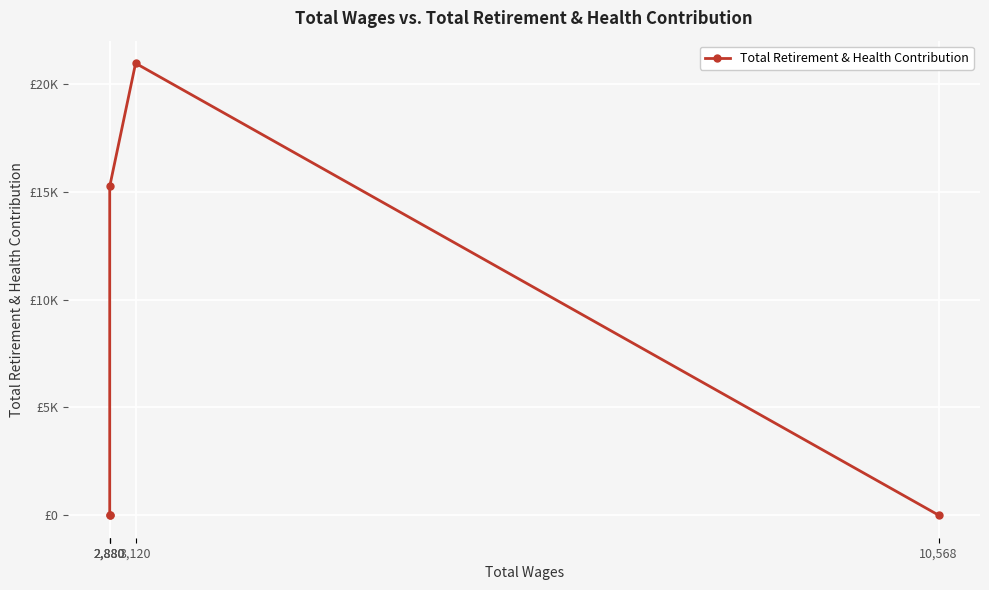

Which has a higher value, 3,120 or 2,880?

3,120